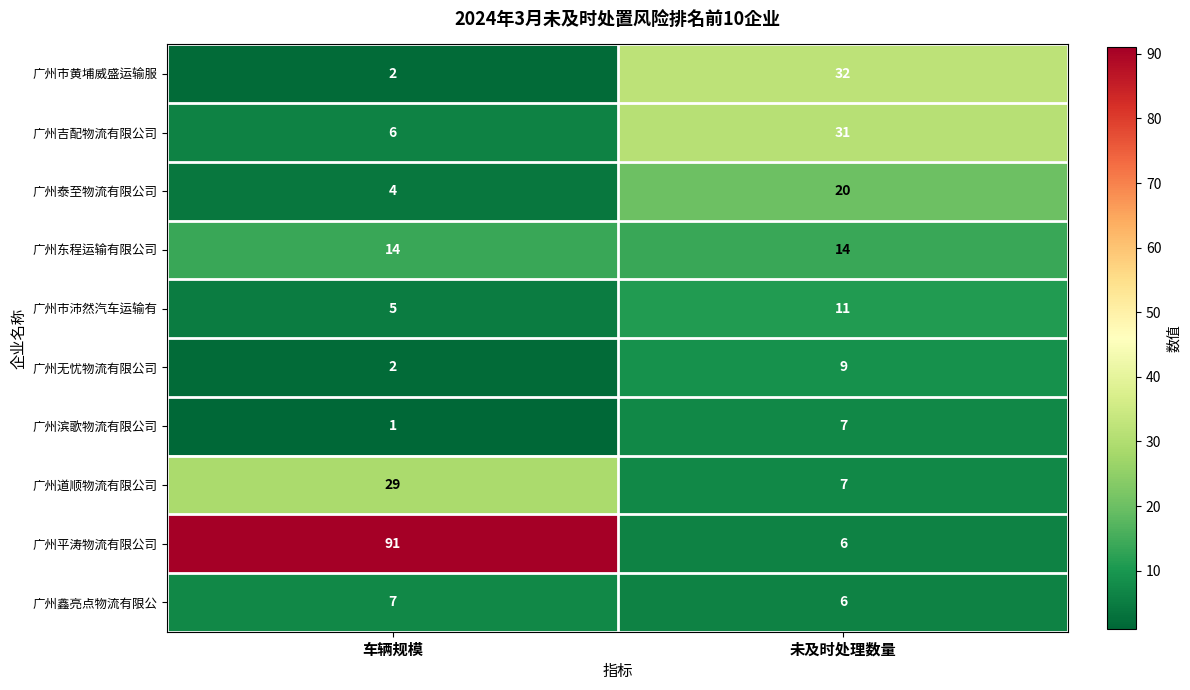

Reading left to right, list all the values displayed in this chart.

广州市黄埔威盛运输服: 车辆规模=2	未及时处理数量=32
广州吉配物流有限公司: 车辆规模=6	未及时处理数量=31
广州泰至物流有限公司: 车辆规模=4	未及时处理数量=20
广州东程运输有限公司: 车辆规模=14	未及时处理数量=14
广州市沛然汽车运输有: 车辆规模=5	未及时处理数量=11
广州无忧物流有限公司: 车辆规模=2	未及时处理数量=9
广州滨歌物流有限公司: 车辆规模=1	未及时处理数量=7
广州道顺物流有限公司: 车辆规模=29	未及时处理数量=7
广州平涛物流有限公司: 车辆规模=91	未及时处理数量=6
广州鑫亮点物流有限公: 车辆规模=7	未及时处理数量=6